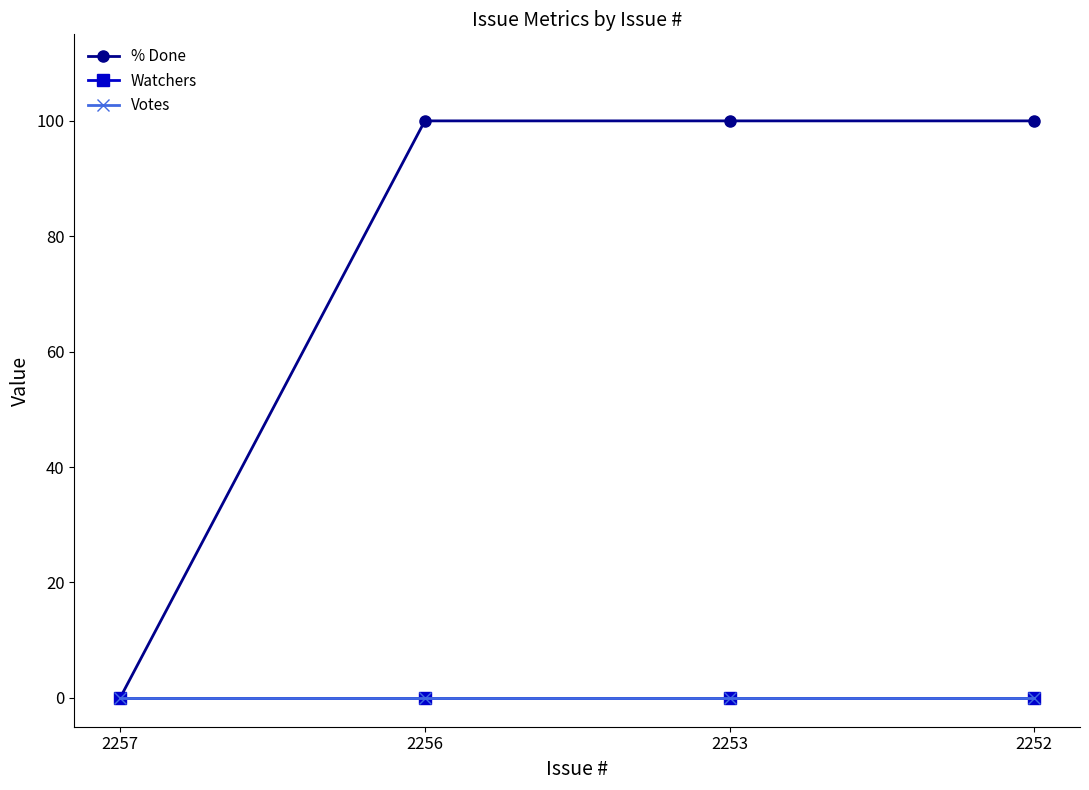

Is this an area chart (filled region under the line)?

No